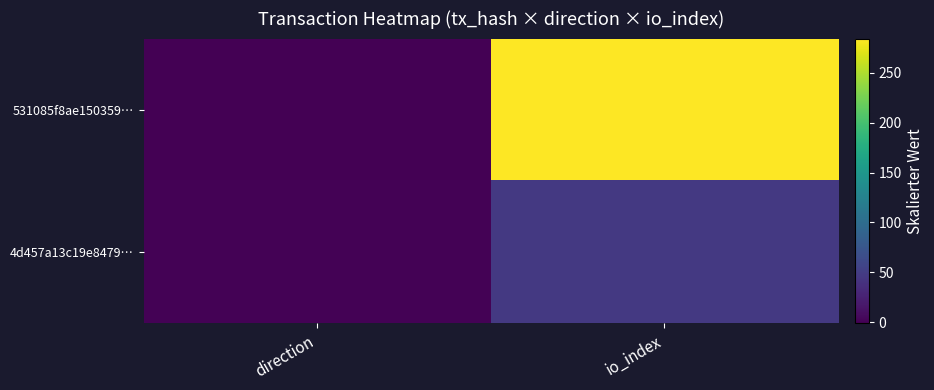

Which series has the largest total across all categories?

531085f8ae150359…